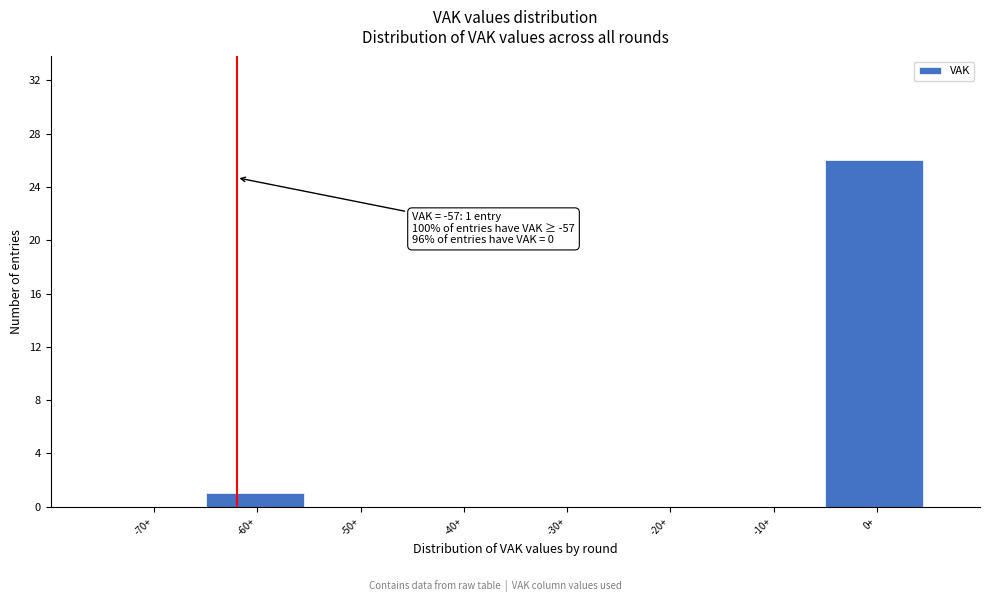

Reading left to right, list all the values displayed in this chart.

-70+=0	-60+=1	-50+=0	-40+=0	-30+=0	-20+=0	-10+=0	0+=26